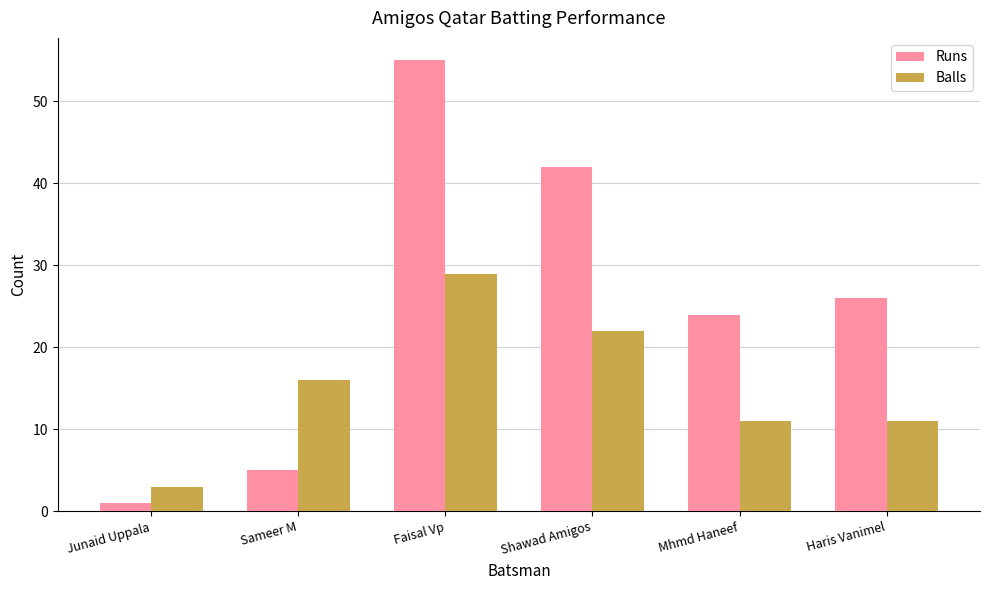

Which series has the largest range (max minus min)?

Runs